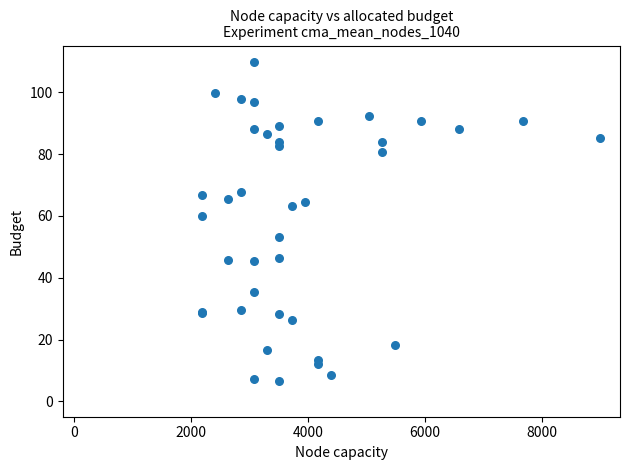

What Y value in the scatter plot is closest to 58?

59.9